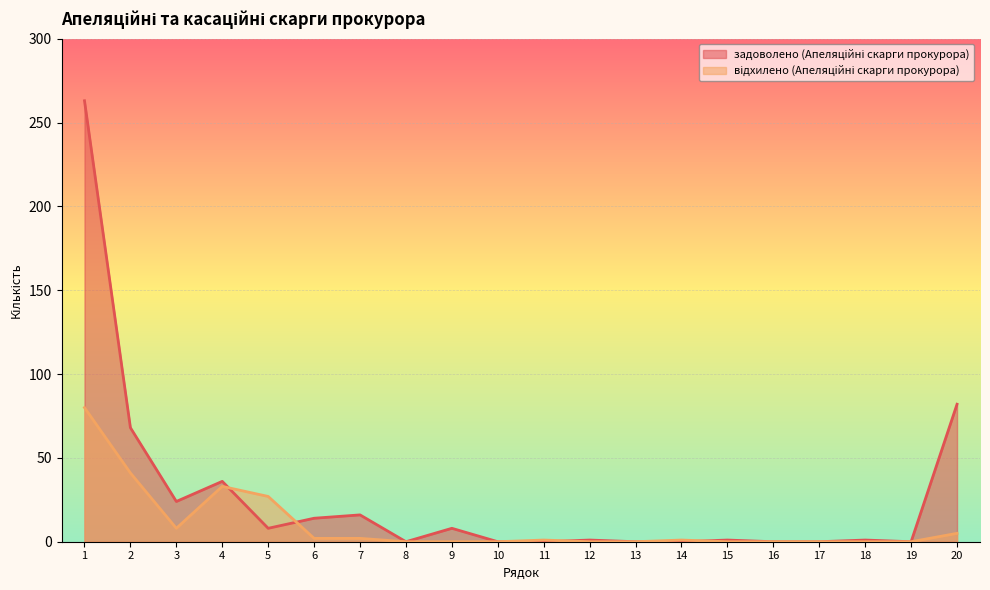

What is the maximum value shown in the chart?

263